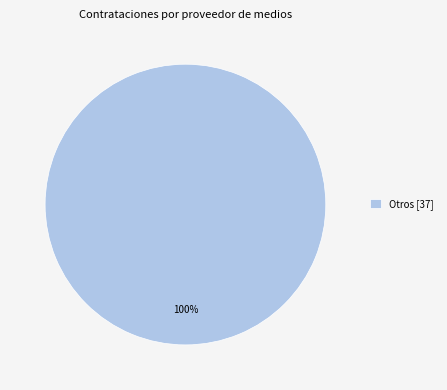

What percentage is the Otros [37] slice, to the nearest percent?

100%